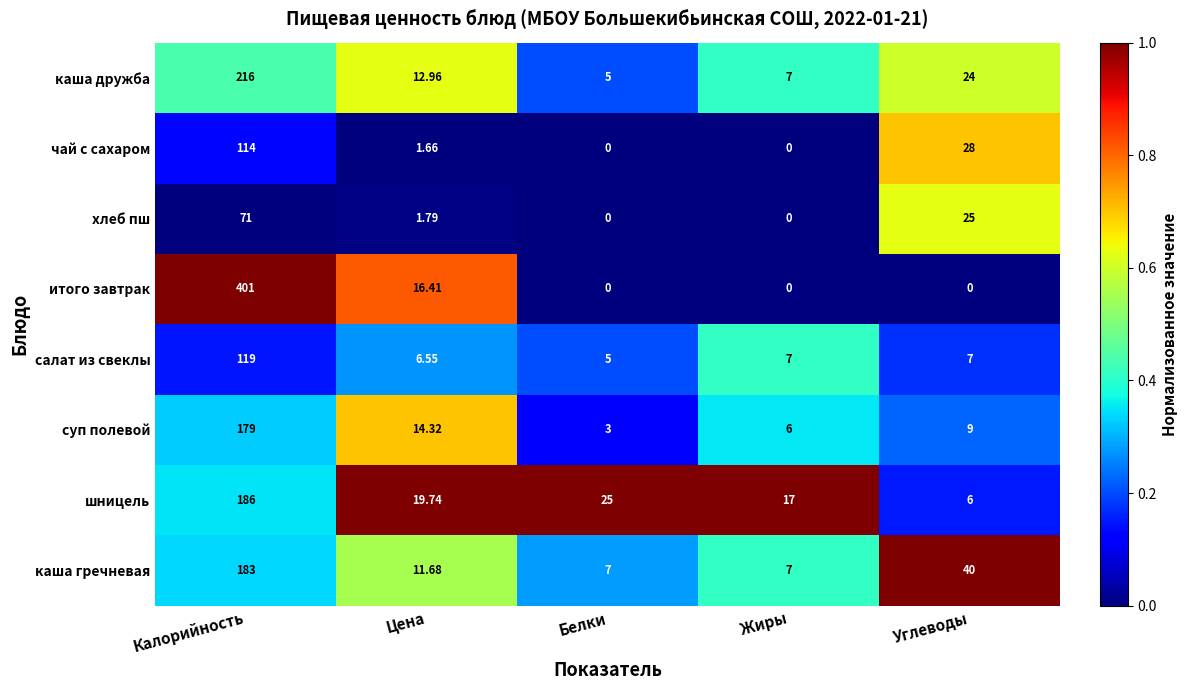

At how many categories does at least one series exceed 0?

5